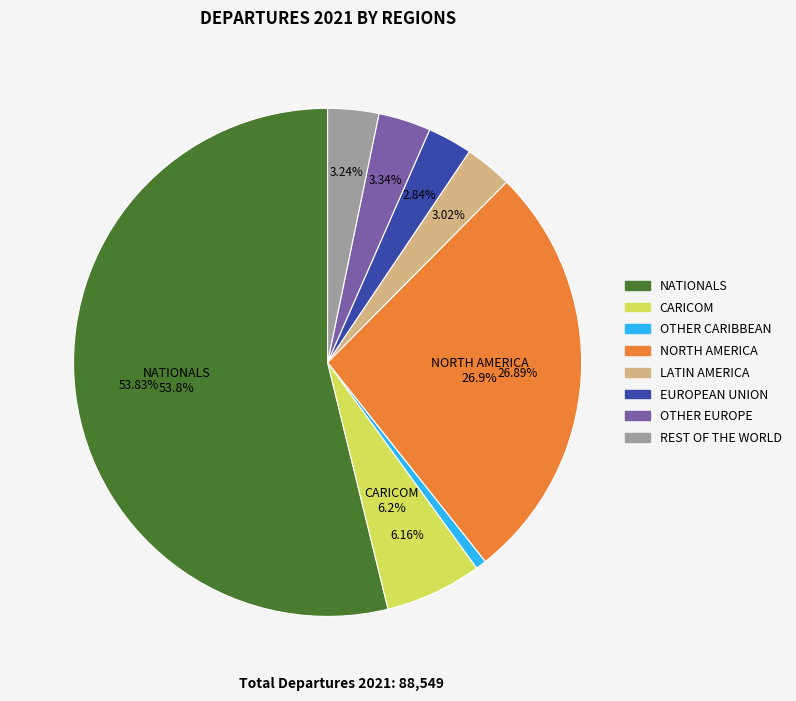

Which category has the smallest portion of the pie?

OTHER CARIBBEAN